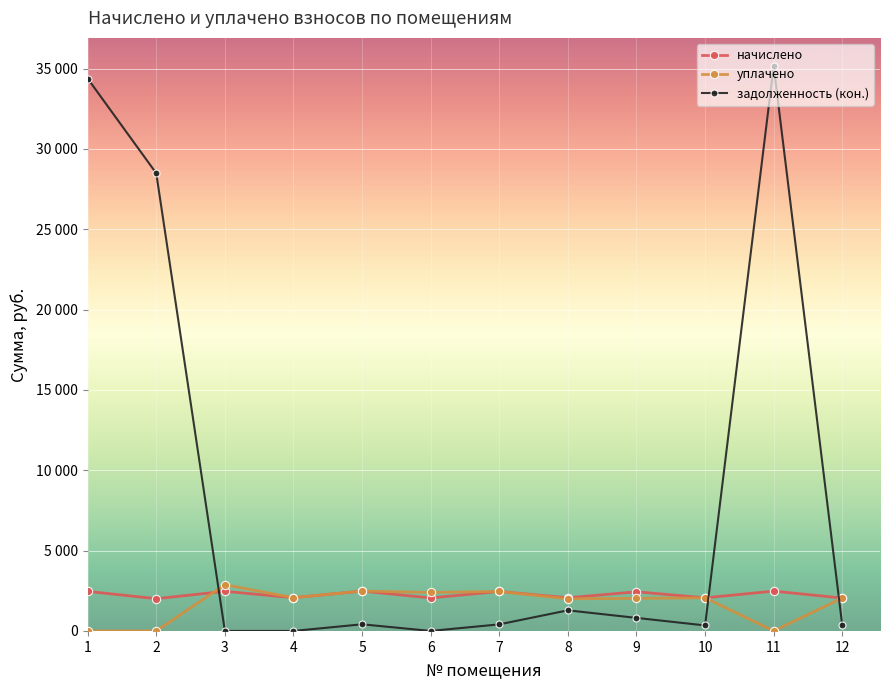

At which label does задолженность (кон.) reach its peak?

11